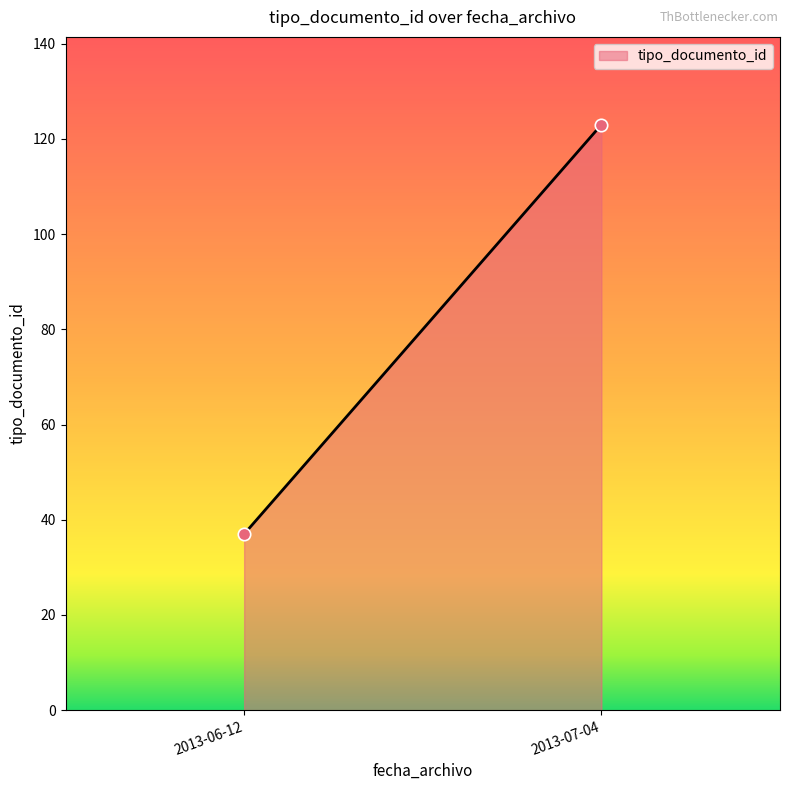

What is the average Y value?

80